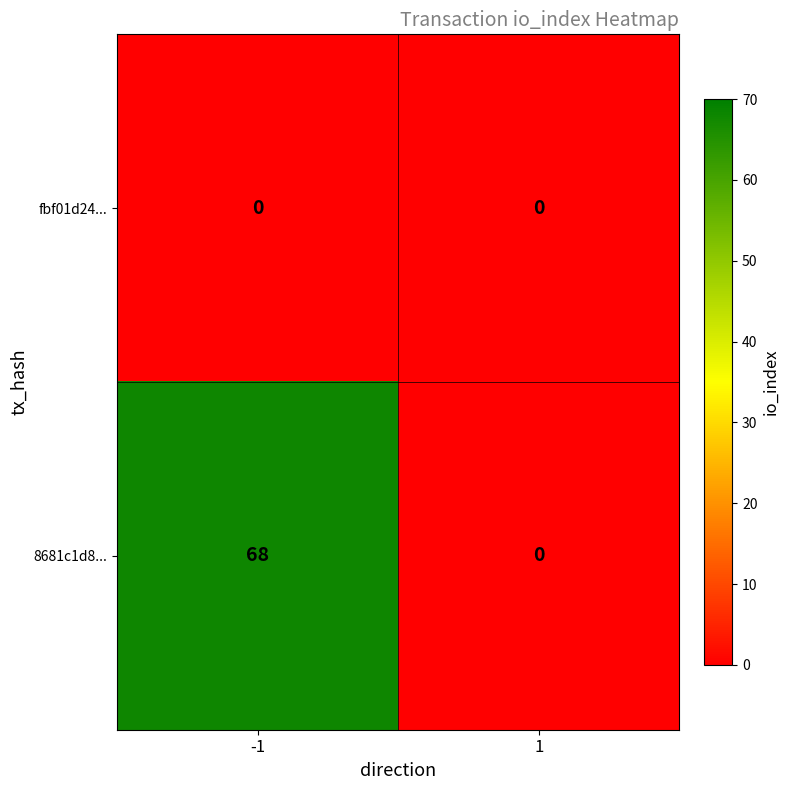

What is the total value across all series at -1?

68